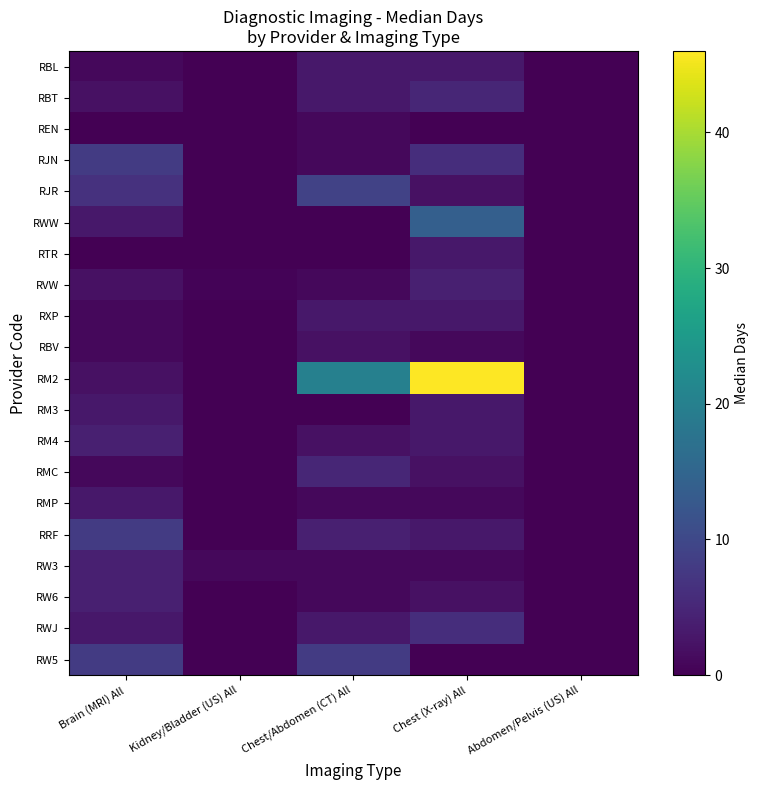

Reading left to right, list all the values displayed in this chart.

RBL: Brain (MRI) All=1.0	Kidney/Bladder (US) All=0.0	Chest/Abdomen (CT) All=3.0	Chest (X-ray) All=3.0	Abdomen/Pelvis (US) All=0.0
RBT: Brain (MRI) All=2.0	Kidney/Bladder (US) All=0.0	Chest/Abdomen (CT) All=3.0	Chest (X-ray) All=5.0	Abdomen/Pelvis (US) All=0.0
REN: Brain (MRI) All=0.0	Kidney/Bladder (US) All=0.0	Chest/Abdomen (CT) All=1.0	Chest (X-ray) All=0.0	Abdomen/Pelvis (US) All=0.0
RJN: Brain (MRI) All=8.0	Kidney/Bladder (US) All=0.0	Chest/Abdomen (CT) All=1.0	Chest (X-ray) All=6.0	Abdomen/Pelvis (US) All=0.0
RJR: Brain (MRI) All=6.5	Kidney/Bladder (US) All=0.0	Chest/Abdomen (CT) All=9.0	Chest (X-ray) All=2.0	Abdomen/Pelvis (US) All=0.0
RWW: Brain (MRI) All=3.0	Kidney/Bladder (US) All=0.0	Chest/Abdomen (CT) All=0.0	Chest (X-ray) All=14.0	Abdomen/Pelvis (US) All=0.0
RTR: Brain (MRI) All=0.0	Kidney/Bladder (US) All=0.0	Chest/Abdomen (CT) All=0.0	Chest (X-ray) All=3.0	Abdomen/Pelvis (US) All=0.0
RVW: Brain (MRI) All=2.0	Kidney/Bladder (US) All=0.5	Chest/Abdomen (CT) All=1.0	Chest (X-ray) All=4.0	Abdomen/Pelvis (US) All=0.0
RXP: Brain (MRI) All=1.0	Kidney/Bladder (US) All=0.0	Chest/Abdomen (CT) All=3.0	Chest (X-ray) All=3.0	Abdomen/Pelvis (US) All=0.0
RBV: Brain (MRI) All=1.0	Kidney/Bladder (US) All=0.0	Chest/Abdomen (CT) All=2.0	Chest (X-ray) All=1.0	Abdomen/Pelvis (US) All=0.0
RM2: Brain (MRI) All=2.0	Kidney/Bladder (US) All=0.0	Chest/Abdomen (CT) All=20.0	Chest (X-ray) All=46.0	Abdomen/Pelvis (US) All=0.0
RM3: Brain (MRI) All=3.0	Kidney/Bladder (US) All=0.0	Chest/Abdomen (CT) All=0.0	Chest (X-ray) All=3.0	Abdomen/Pelvis (US) All=0.0
RM4: Brain (MRI) All=4.0	Kidney/Bladder (US) All=0.0	Chest/Abdomen (CT) All=2.0	Chest (X-ray) All=3.0	Abdomen/Pelvis (US) All=0.0
RMC: Brain (MRI) All=1.0	Kidney/Bladder (US) All=0.0	Chest/Abdomen (CT) All=5.0	Chest (X-ray) All=2.0	Abdomen/Pelvis (US) All=0.0
RMP: Brain (MRI) All=3.0	Kidney/Bladder (US) All=0.0	Chest/Abdomen (CT) All=1.0	Chest (X-ray) All=1.0	Abdomen/Pelvis (US) All=0.0
RRF: Brain (MRI) All=8.0	Kidney/Bladder (US) All=0.0	Chest/Abdomen (CT) All=4.0	Chest (X-ray) All=3.0	Abdomen/Pelvis (US) All=0.0
RW3: Brain (MRI) All=4.0	Kidney/Bladder (US) All=1.0	Chest/Abdomen (CT) All=1.0	Chest (X-ray) All=1.0	Abdomen/Pelvis (US) All=0.0
RW6: Brain (MRI) All=4.0	Kidney/Bladder (US) All=0.0	Chest/Abdomen (CT) All=1.0	Chest (X-ray) All=2.0	Abdomen/Pelvis (US) All=0.0
RWJ: Brain (MRI) All=3.0	Kidney/Bladder (US) All=0.0	Chest/Abdomen (CT) All=3.0	Chest (X-ray) All=6.0	Abdomen/Pelvis (US) All=0.0
RW5: Brain (MRI) All=8.0	Kidney/Bladder (US) All=0.0	Chest/Abdomen (CT) All=8.0	Chest (X-ray) All=0.0	Abdomen/Pelvis (US) All=0.0